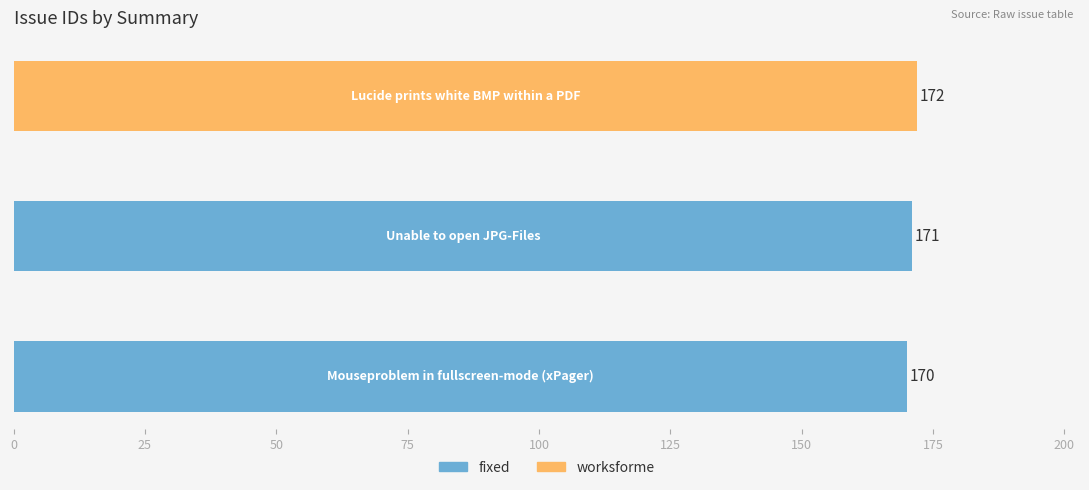

What is the label of the 1st bar from the left?

Mouseproblem in fullscreen-mode (xPager)